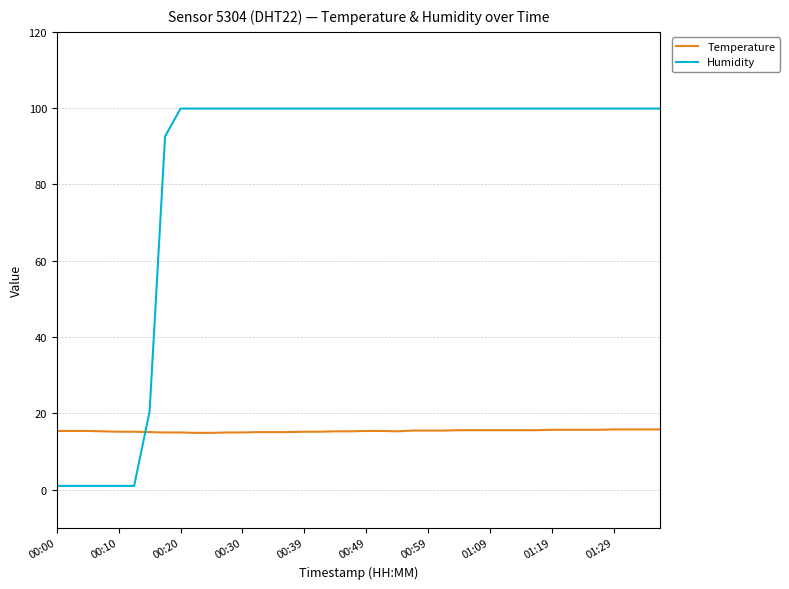

Which series has the largest range (max minus min)?

Humidity